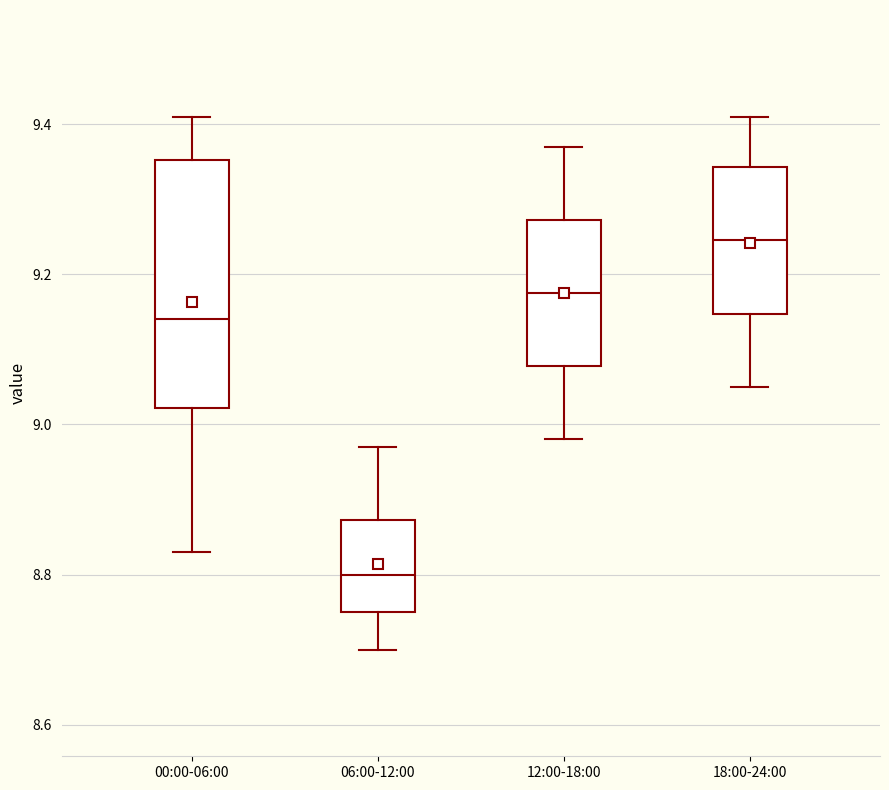

Reading left to right, read every box against the y-axis: the position of its median line, the range the box covers, and the ends of its whiskers. The values are not printed on the chart, so give them approximately, as read against the axis.

00:00-06:00: median 9.14, box 9.02 to 9.36, whiskers 8.84 to 9.42
06:00-12:00: median 8.80, box 8.76 to 8.88, whiskers 8.70 to 8.98
12:00-18:00: median 9.18, box 9.08 to 9.28, whiskers 8.98 to 9.38
18:00-24:00: median 9.24, box 9.14 to 9.34, whiskers 9.06 to 9.42